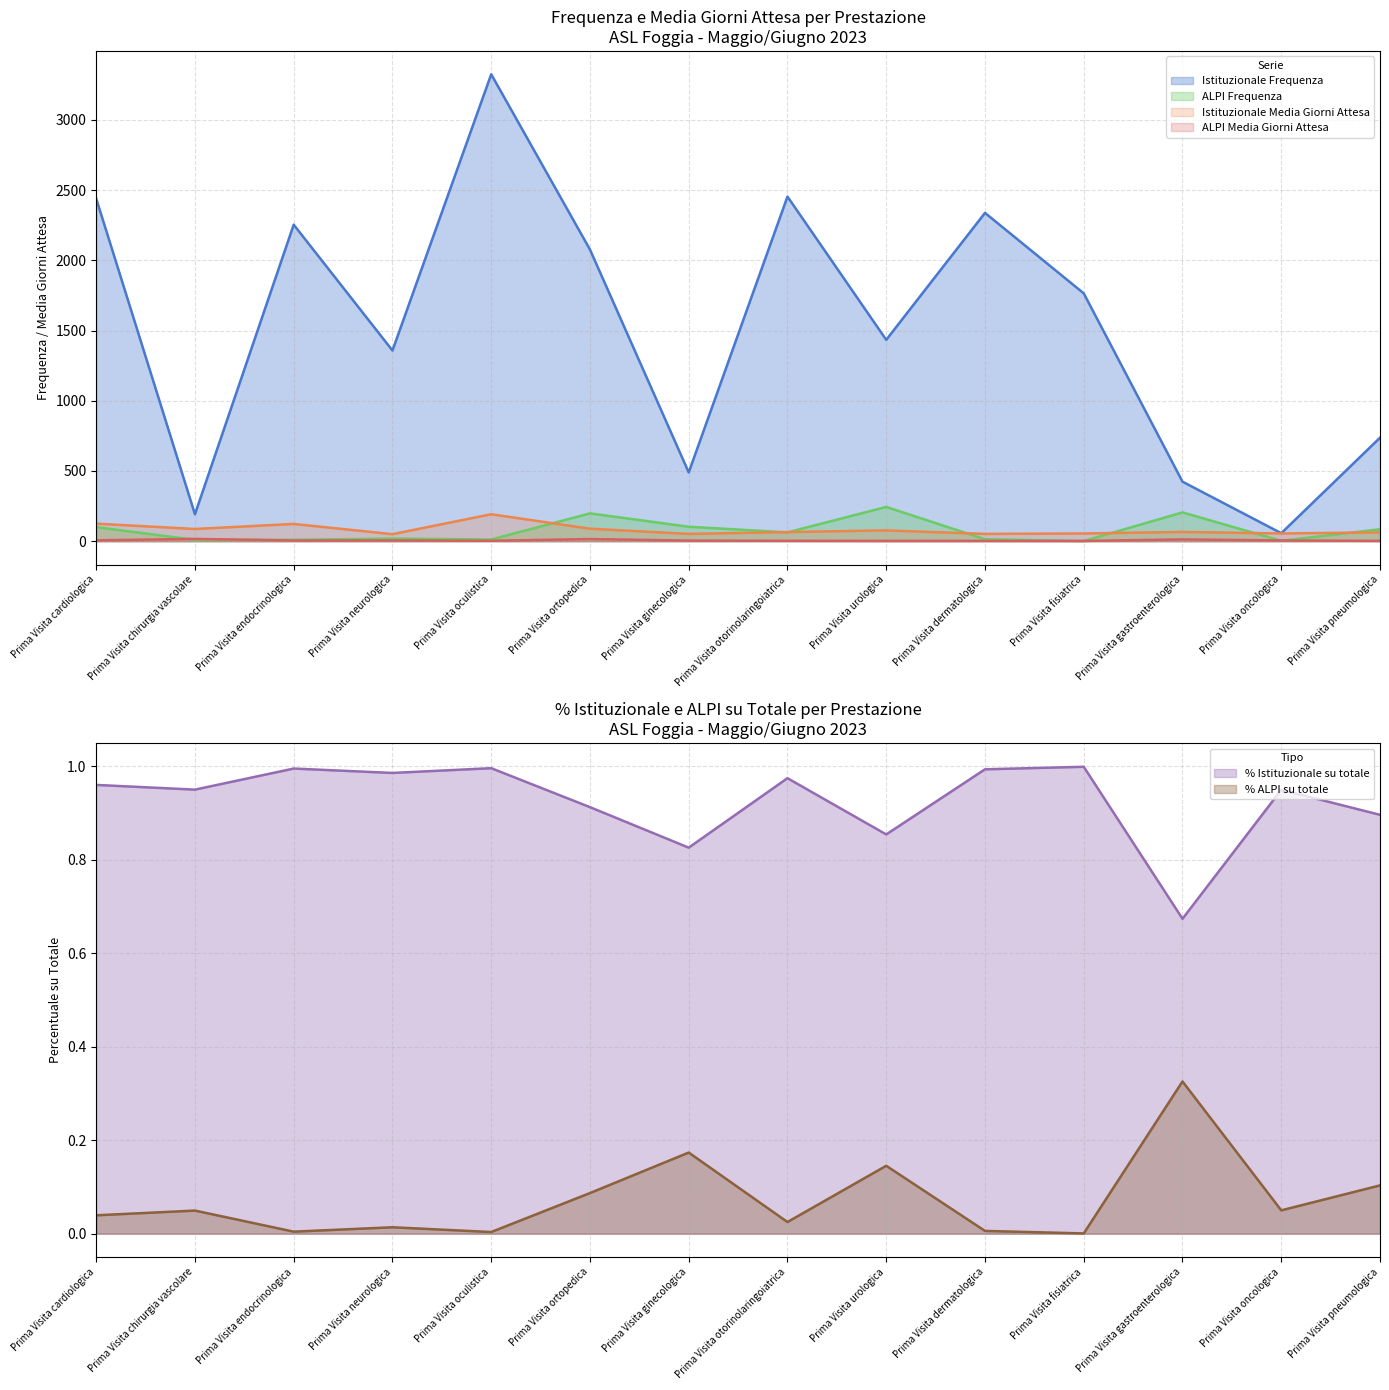

What is the total value across all series at Prima Visita dermatologica?

2407.4